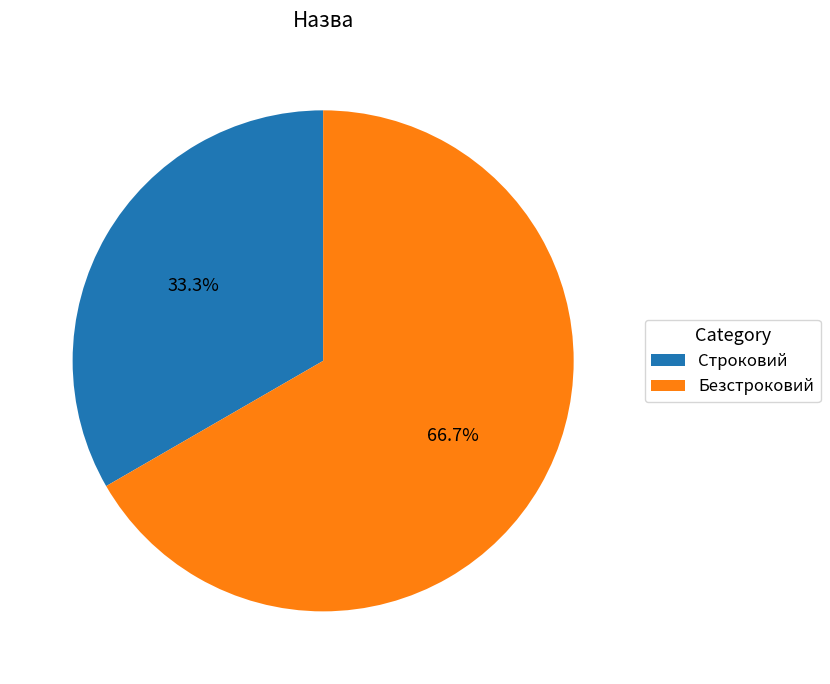

To the nearest percent, what is the average slice percentage?

50%